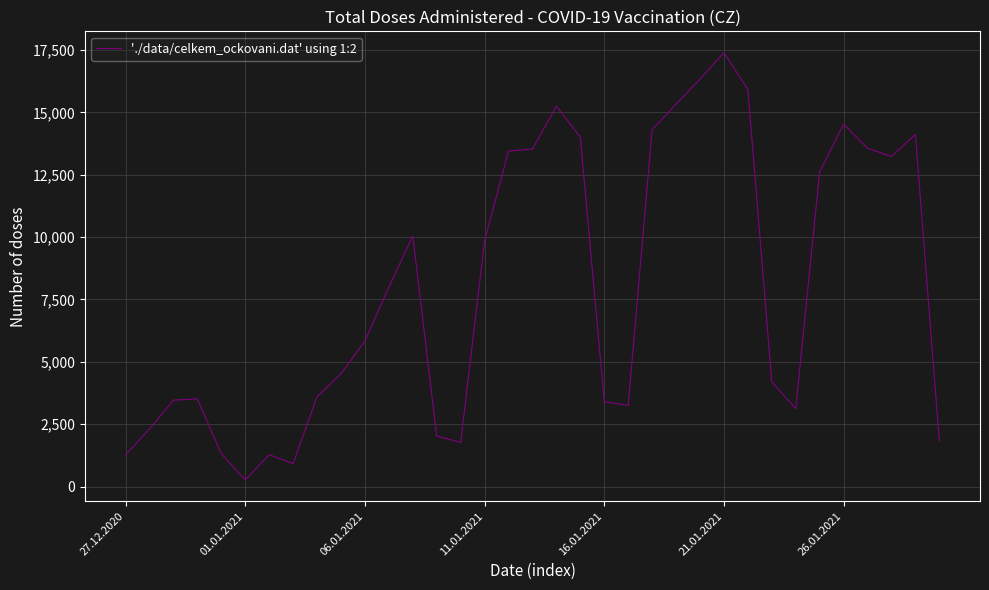

What is the difference between the maximum and minimum values?

17123